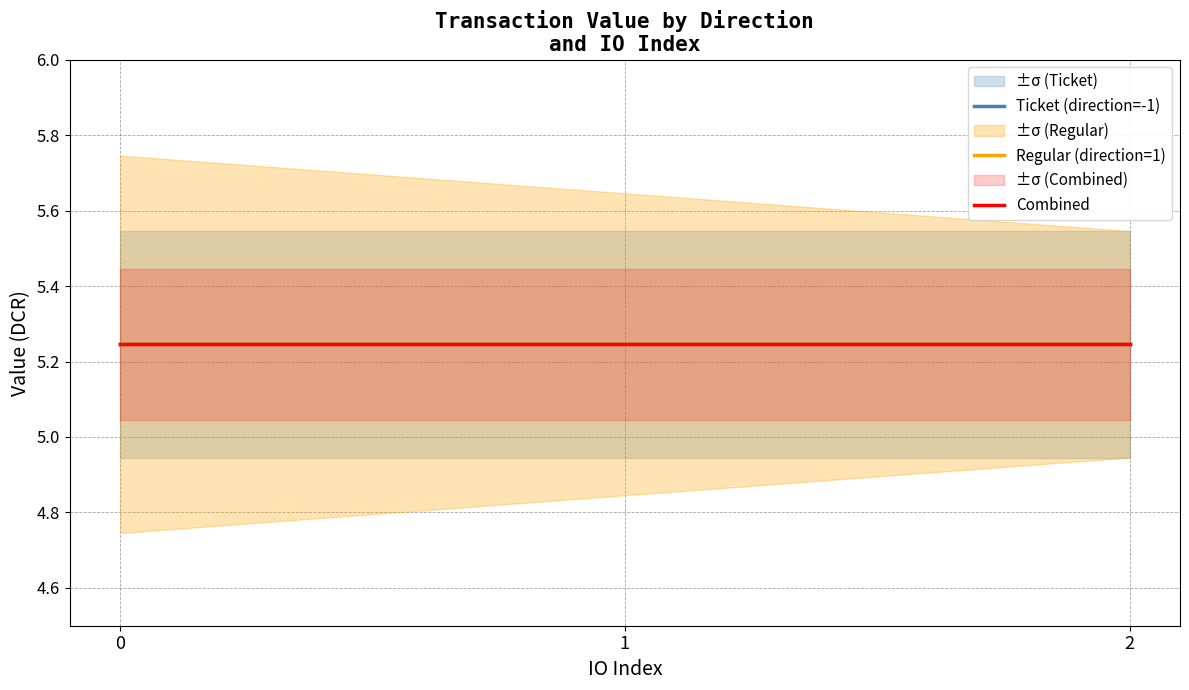

Is the value of io_index_ticket at 1 greater than the value of io_index_regular at 2?

No